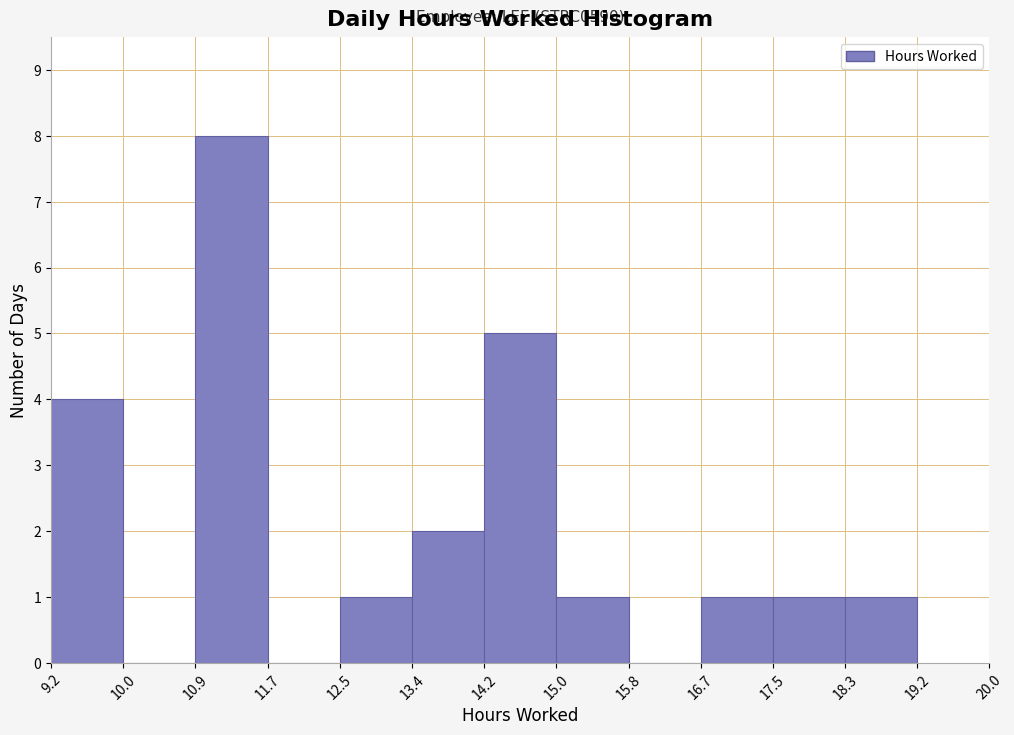

Over which range of the x-axis is the bar tallest?

10.9 to 11.7